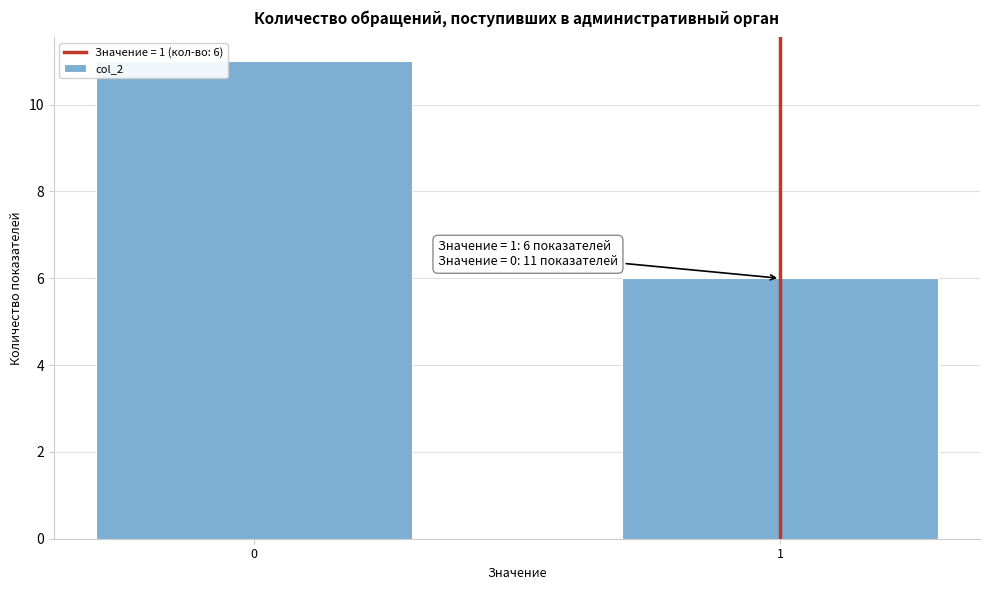

Reading left to right, what are all the values shown in this chart?

0=11	1=6